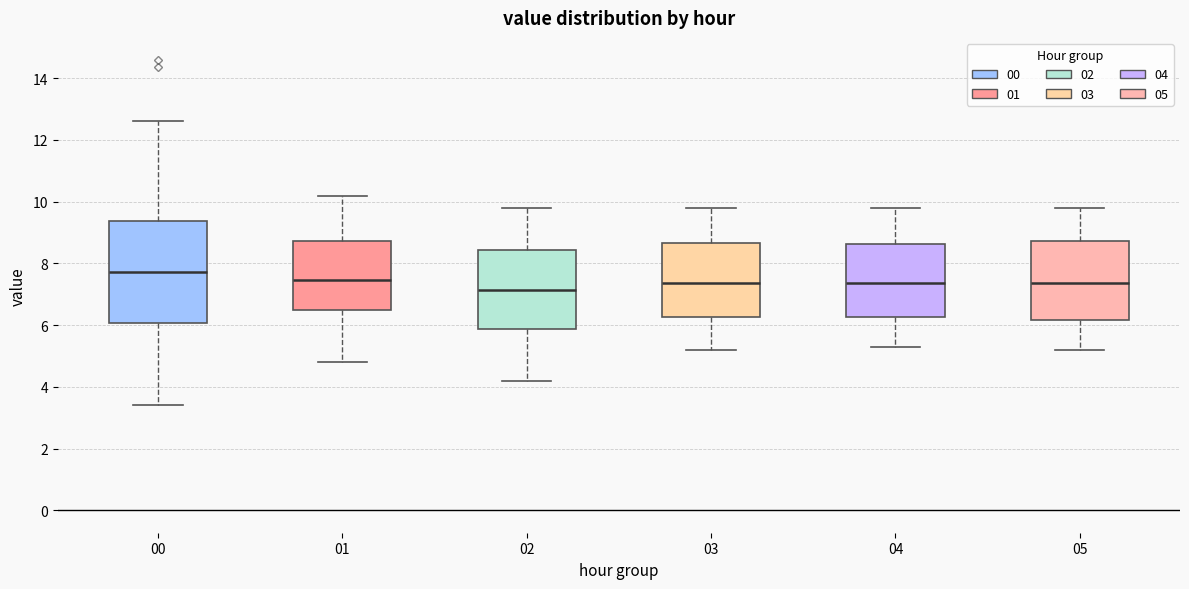

Reading left to right, transcribe this box plot: for each box, give where its median line is, the range the box spans, and where its two whiskers end, as read against the y-axis. The values are not printed on the chart, so give them approximately, as read against the axis.

00: median 7.8, box 6.0 to 9.4, whiskers 3.4 to 12.6
01: median 7.4, box 6.4 to 8.8, whiskers 4.8 to 10.2
02: median 7.2, box 5.8 to 8.4, whiskers 4.2 to 9.8
03: median 7.4, box 6.2 to 8.6, whiskers 5.2 to 9.8
04: median 7.4, box 6.2 to 8.6, whiskers 5.4 to 9.8
05: median 7.4, box 6.2 to 8.8, whiskers 5.2 to 9.8